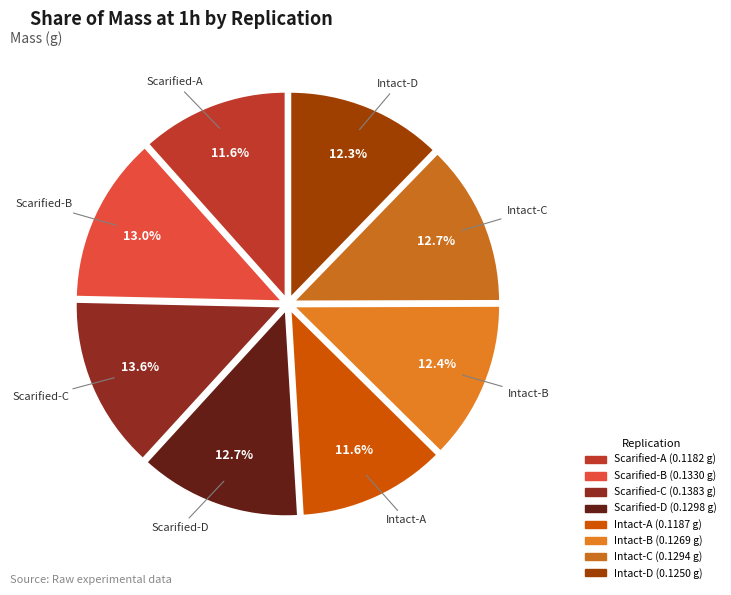

To the nearest percent, what is the difference between the Scarified-A and Intact-D slice percentages?

1%